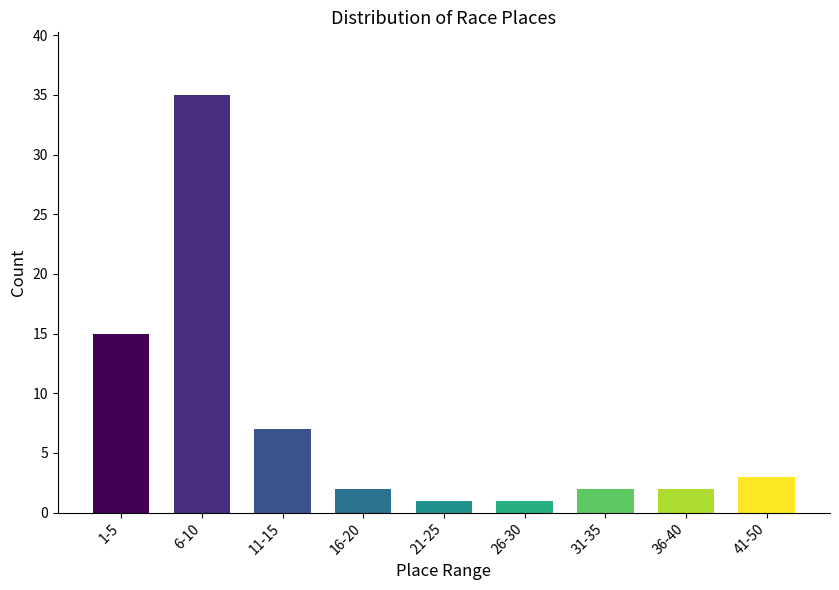

What is the sum of the values at 21-25 and 41-50?

4